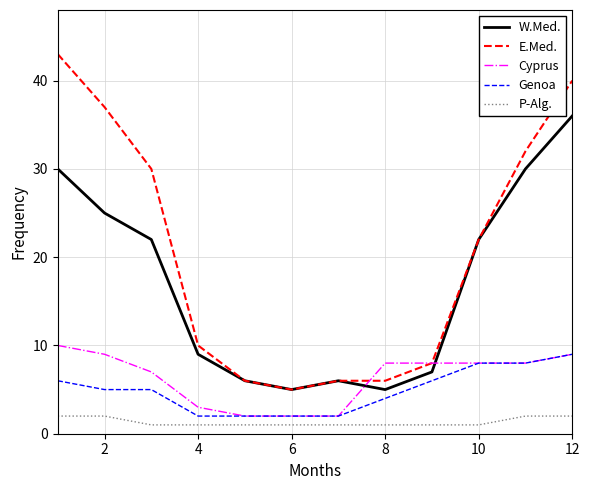

Which series has the largest total across all categories?

E.Med.